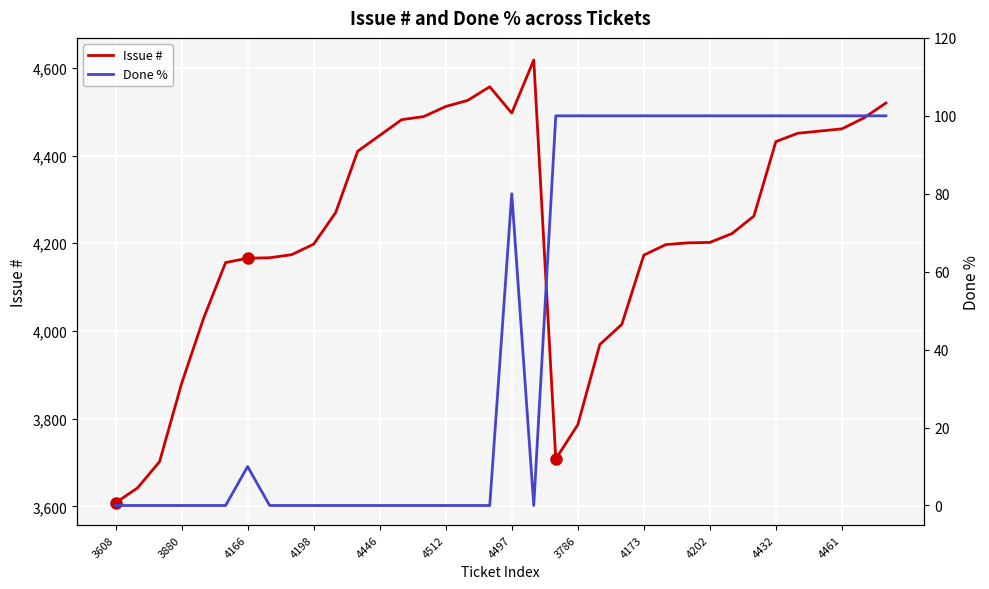

Which series has the widest spread of values?

Issue #